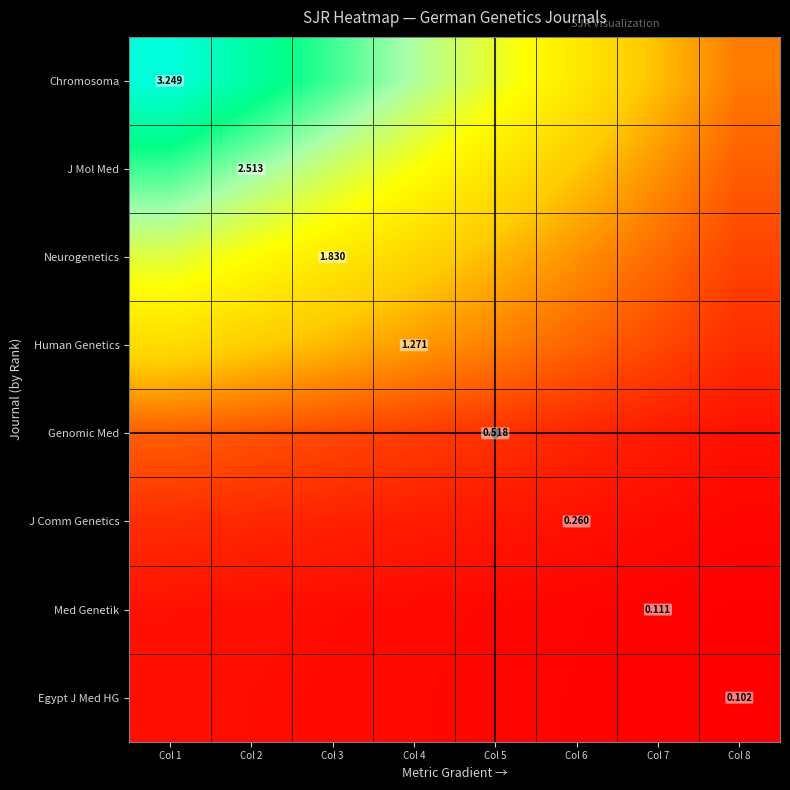

What is the difference between the maximum and minimum values in the Chromosoma series?

2.8